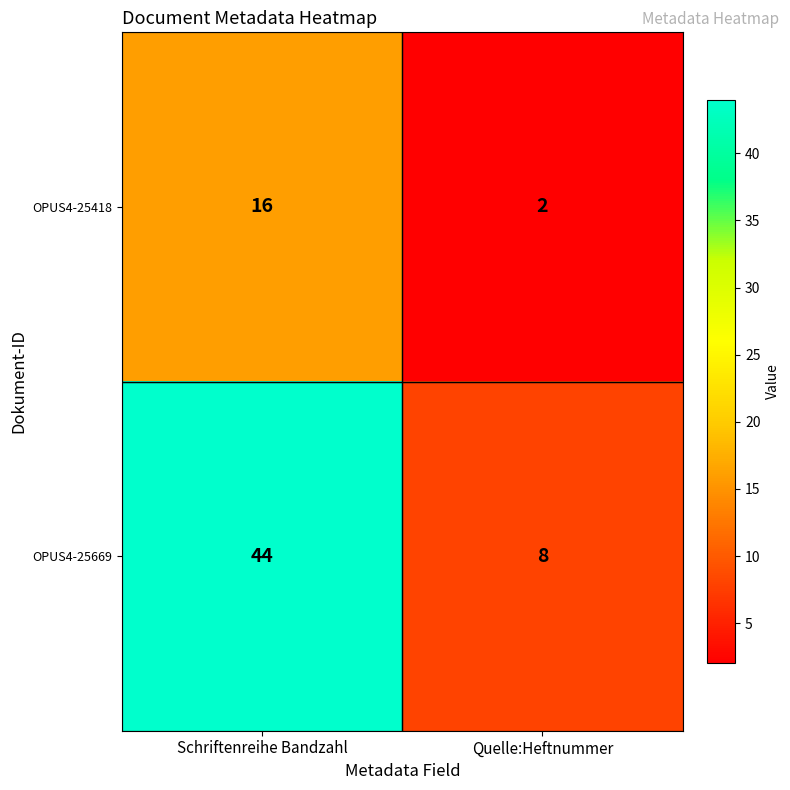

Reading right to left, list all the values displayed in this chart.

OPUS4-25418: 2	16
OPUS4-25669: 8	44